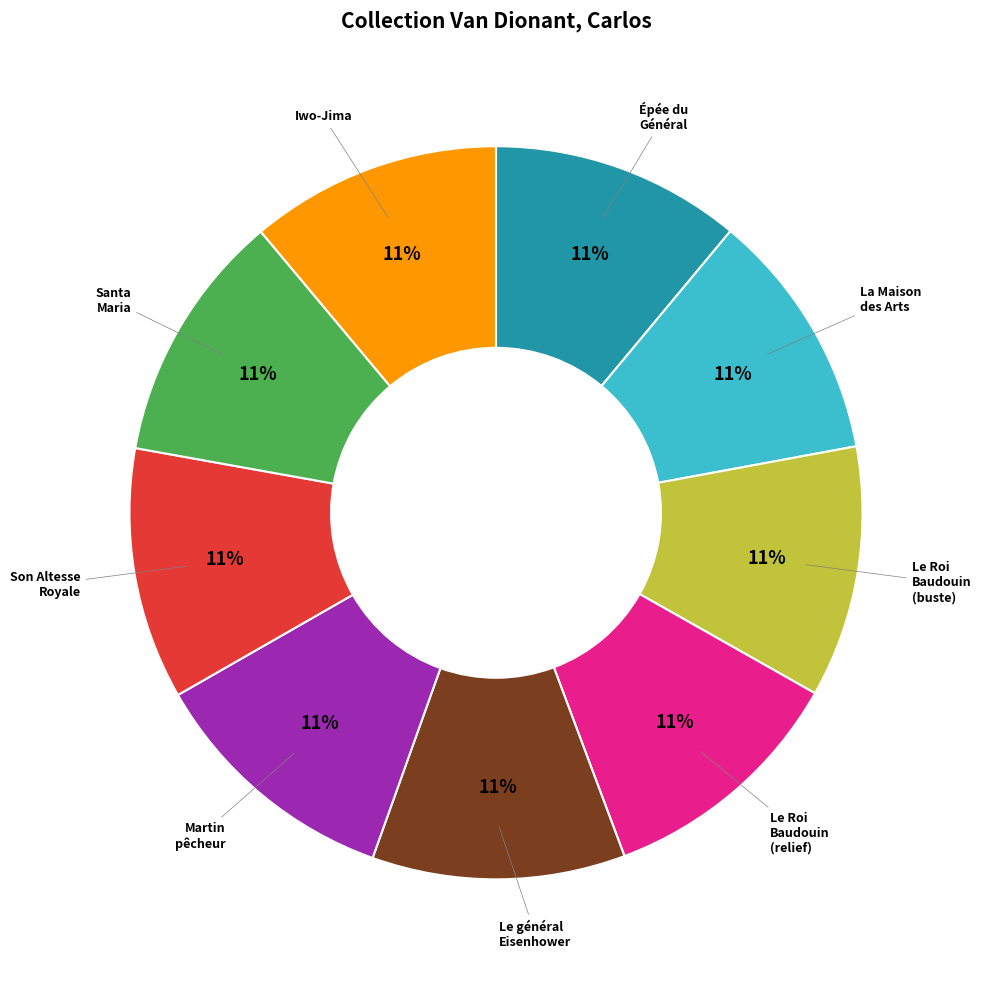

Is there any slice that represents more than half of the pie?

No